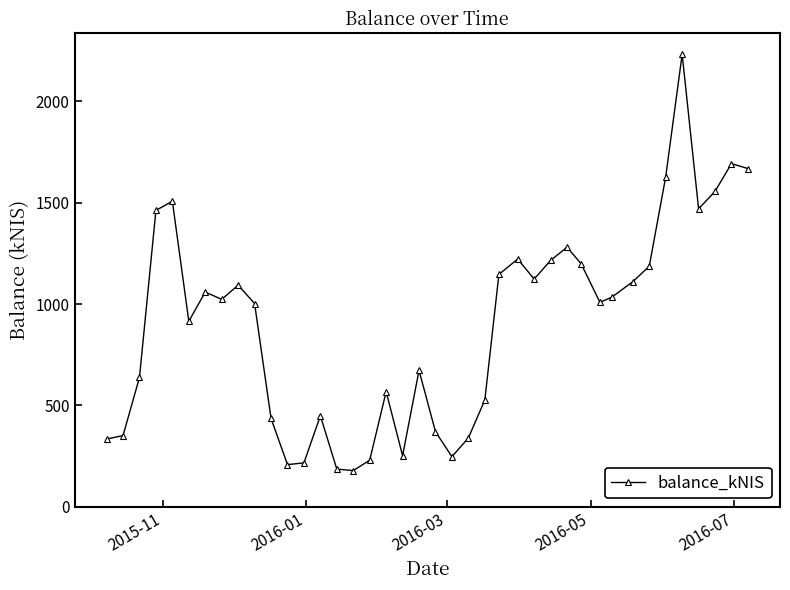

What is the maximum value shown in the chart?

2233.2